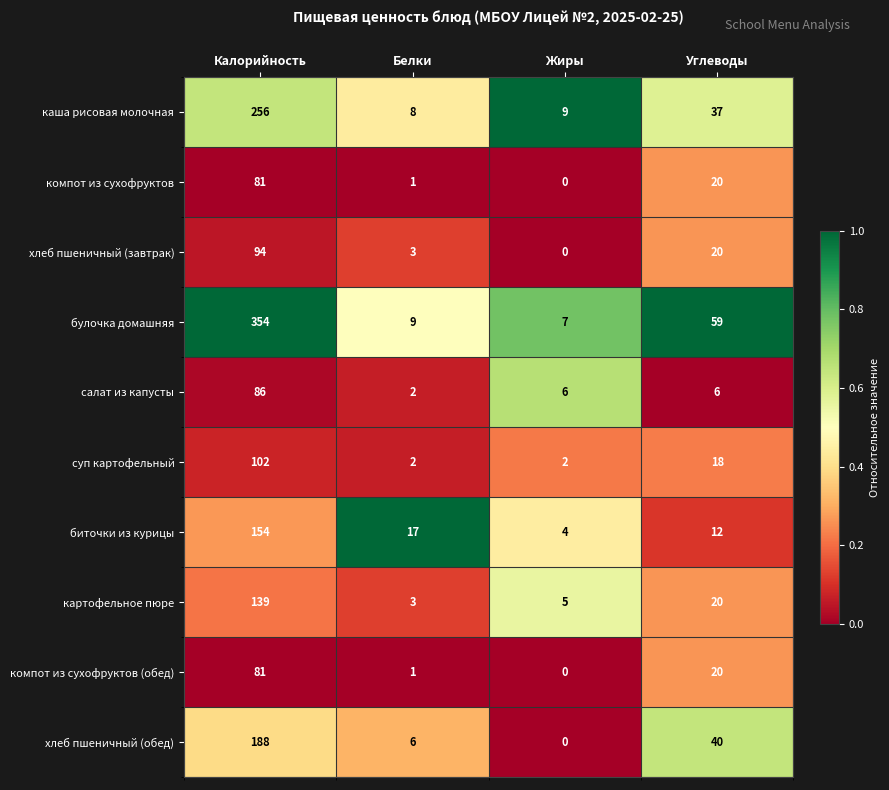

List the labels in order of компот из сухофруктов (обед) value, largest first.

Калорийность, Углеводы, Белки, Жиры